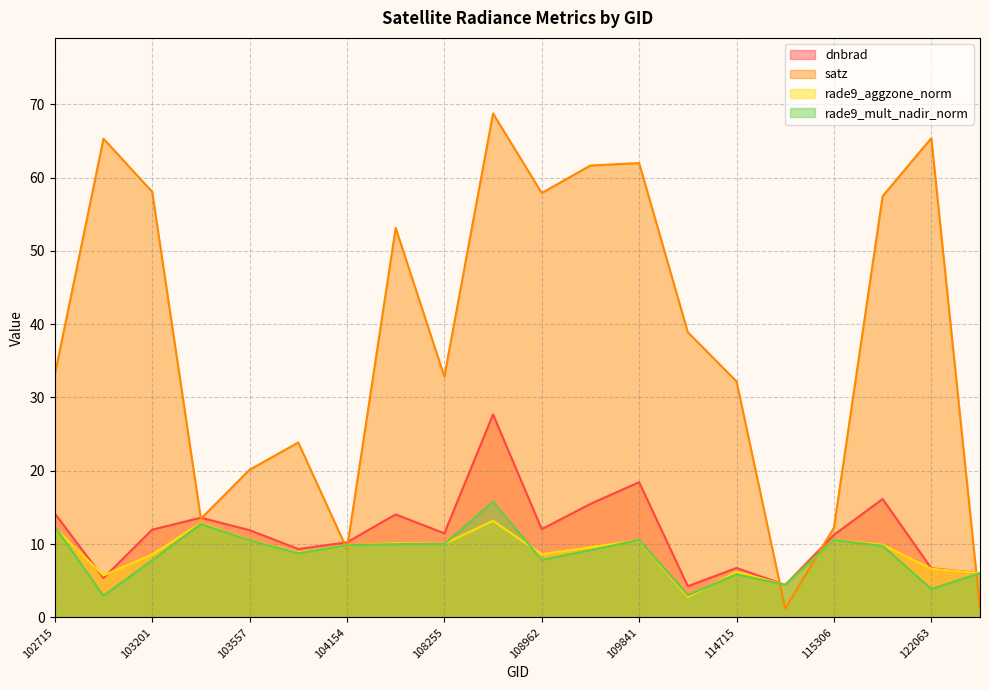

How many data points in satz are above 38?

10